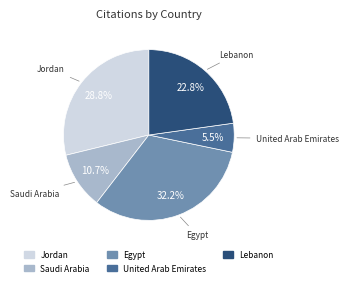

Is there any slice that represents more than half of the pie?

No